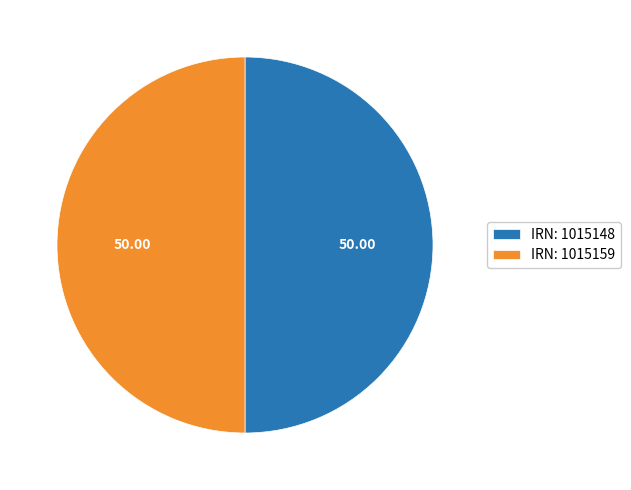

Combined, do IRN: 1015159 and IRN: 1015148 account for over 50%?

Yes